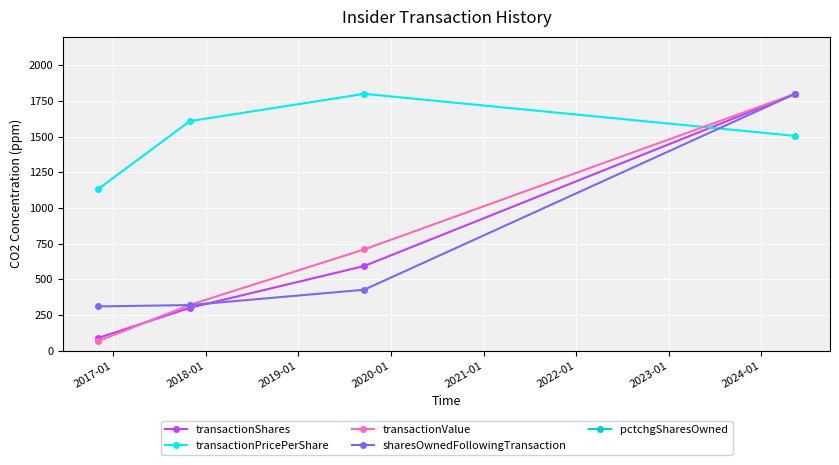

Which series has the widest spread of values?

transactionValue